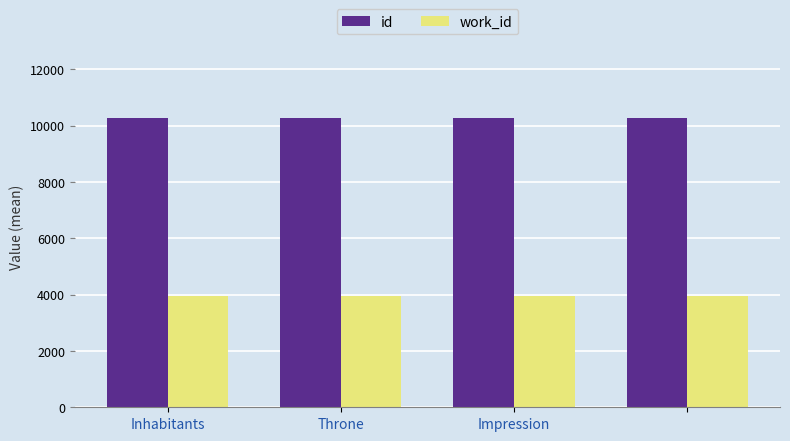

What is the minimum value for work_id?

3948